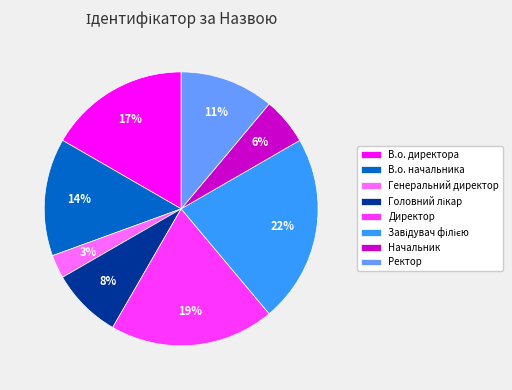

Which category has the smallest portion of the pie?

Генеральний директор